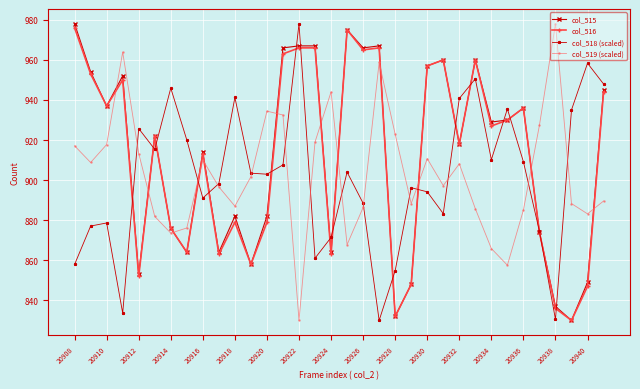

How many interior local valleys does the col_519 (scaled) series have?

9